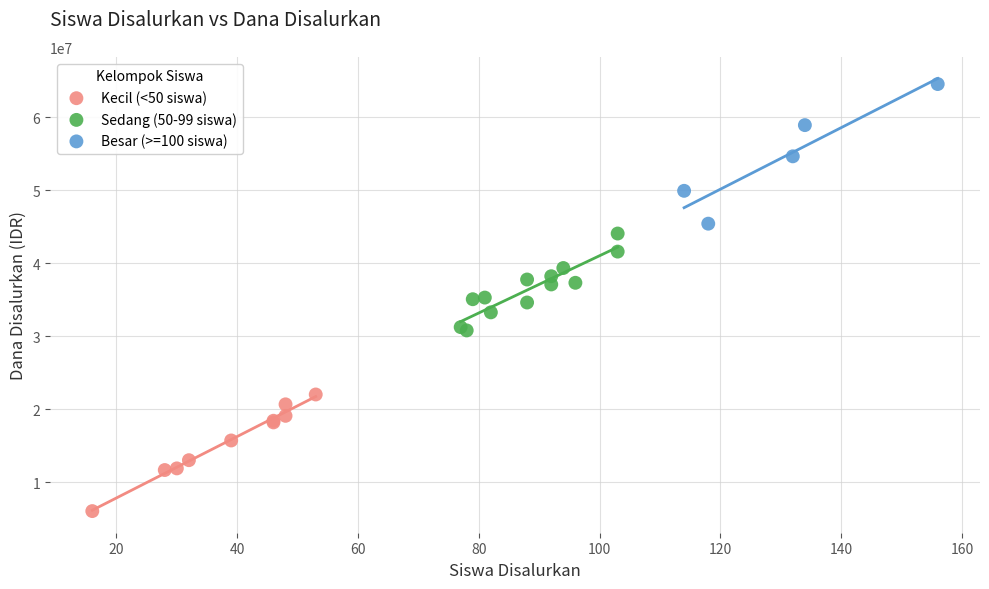

Which series contains the lowest Y value?

Kecil (<50 siswa)